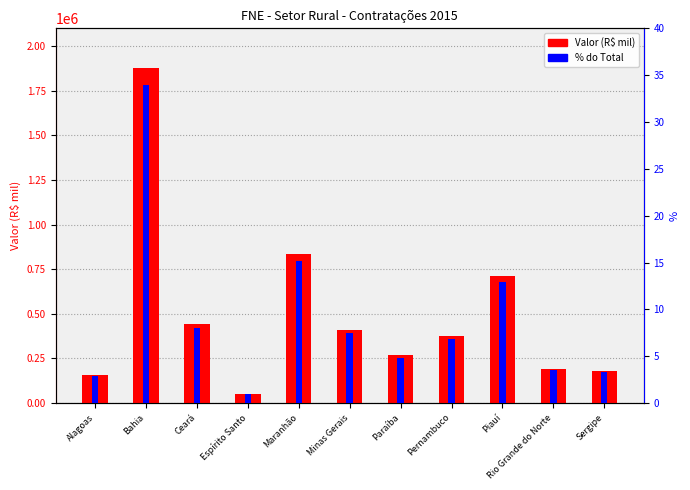

What position from the left is Maranhão?

5